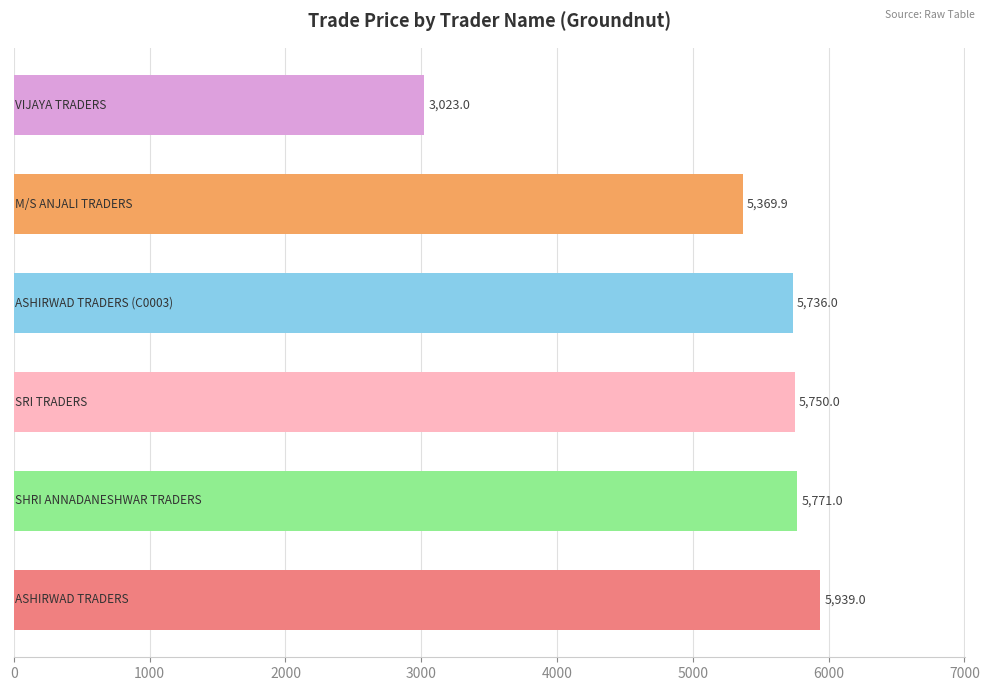

Does the chart contain any negative values?

No